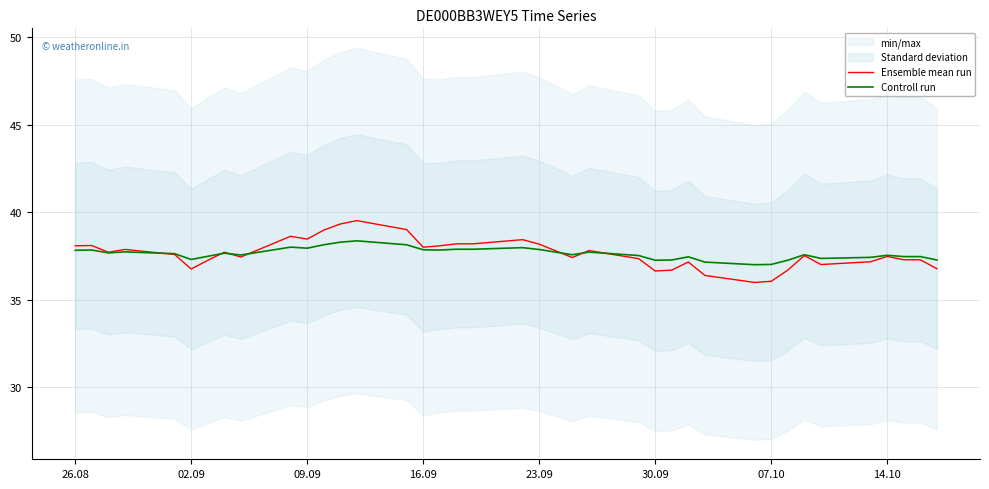

What is the sum of all Controll run values?

1430.1